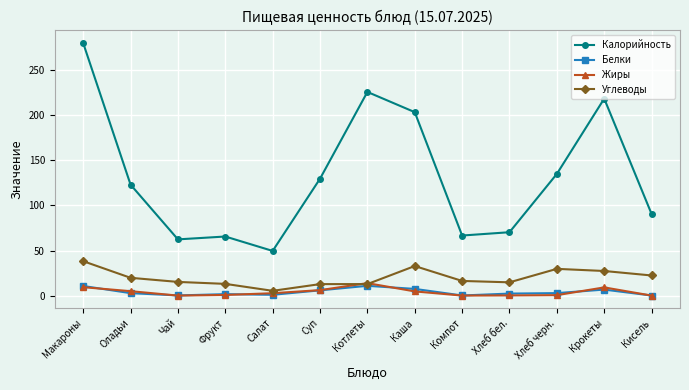

The Калорийность series shows 182.8 at Хлеб черн.. True or false?

False